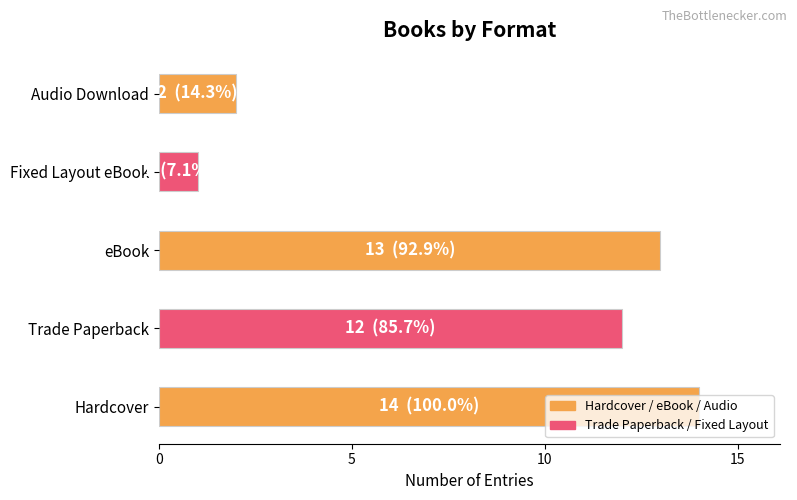

Between Trade Paperback and Hardcover, which is larger?

Hardcover